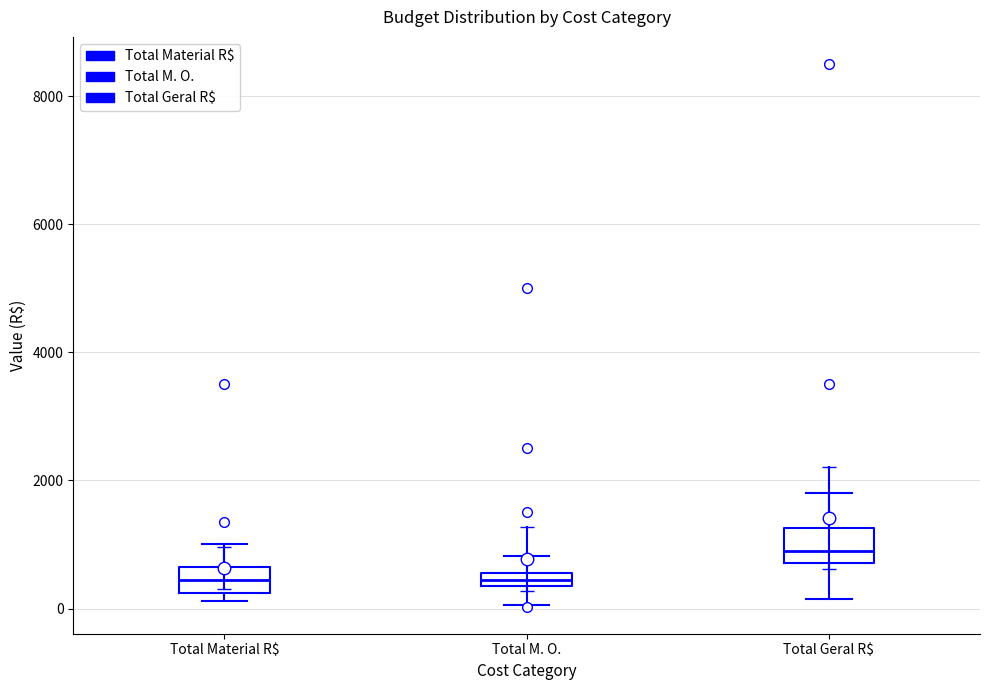

Where does the lower whisker of the box for Total M. O. end on the y-axis? The values are not printed on the chart, so give them approximately, as read against the axis.

0